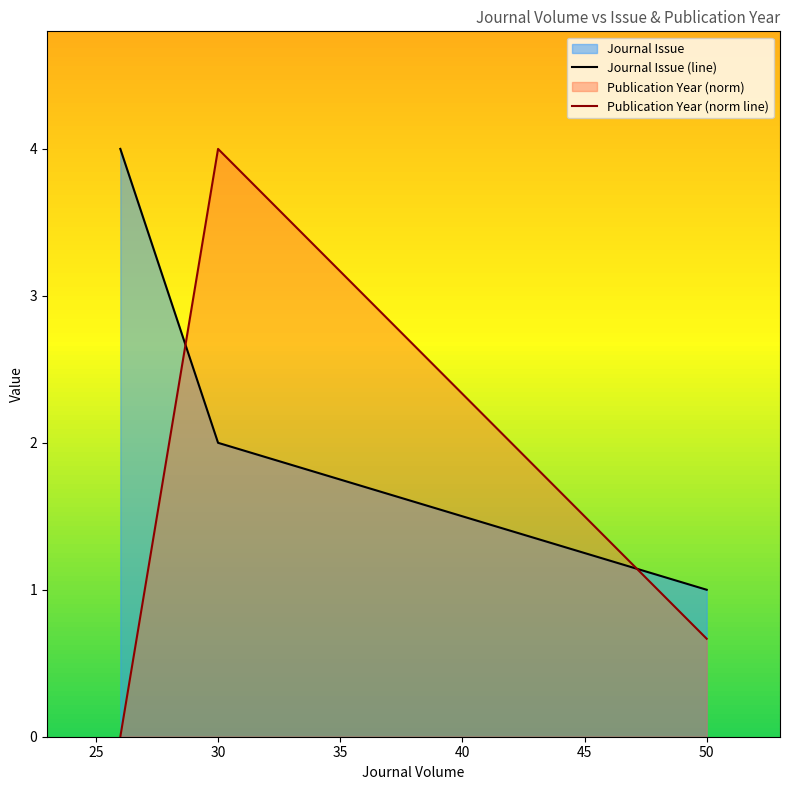

True or false: Publication Year (norm line) has a value of 1.7 at 30.

False